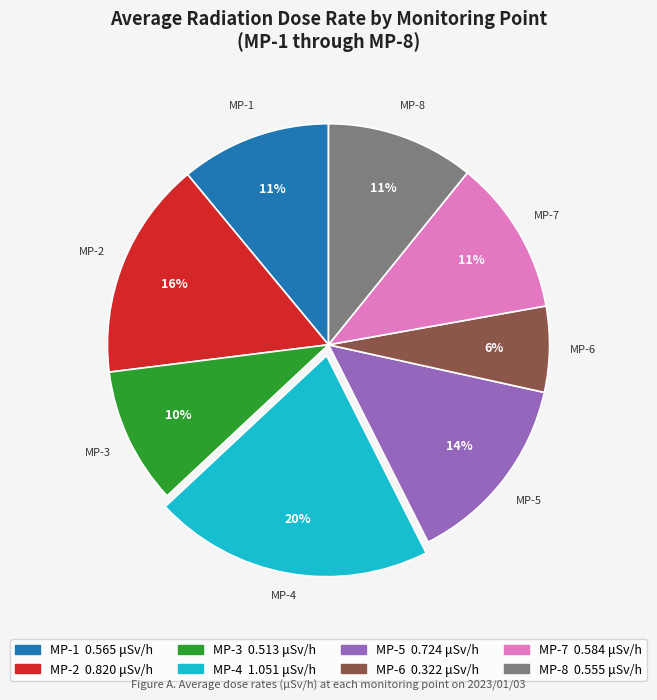

Is there any slice that represents more than half of the pie?

No